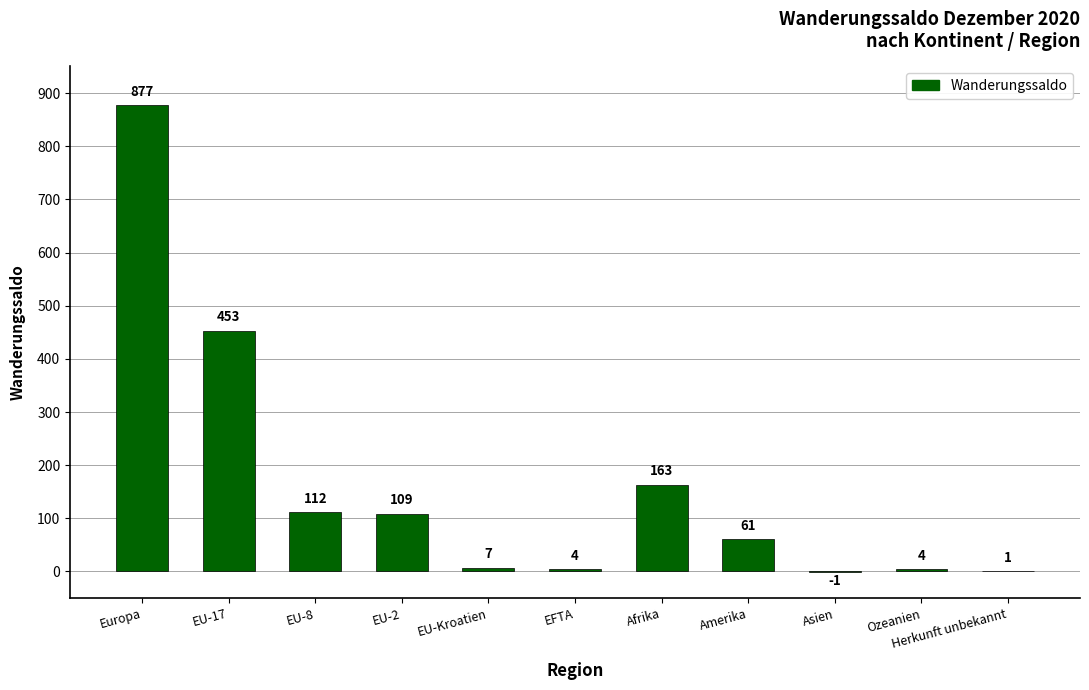

Are the bars grouped side by side (vs. stacked)?

No